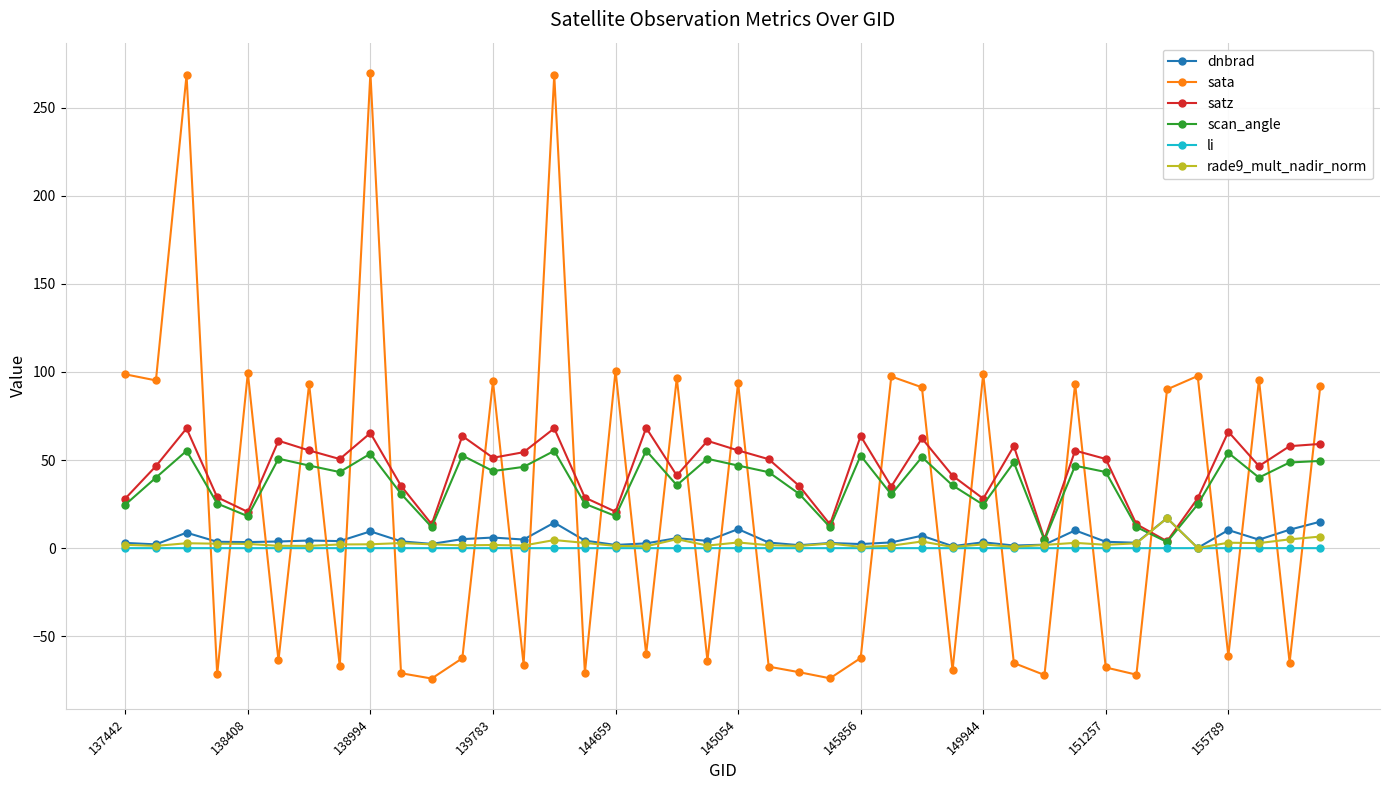

True or false: rade9_mult_nadir_norm has more than 1 interior local peaks.

True